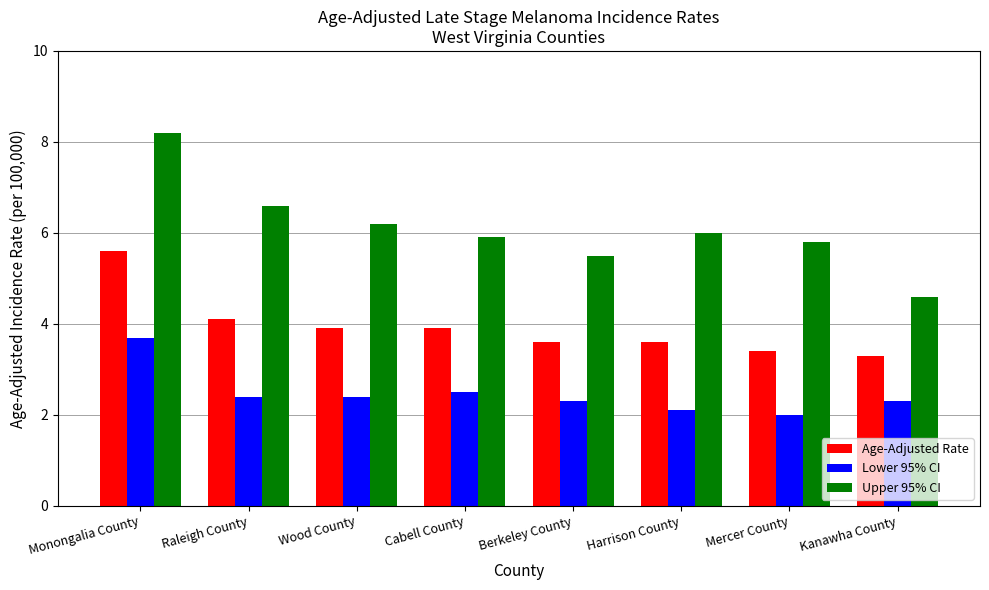

The Lower 95% CI series shows 2.4 at Wood County. True or false?

True